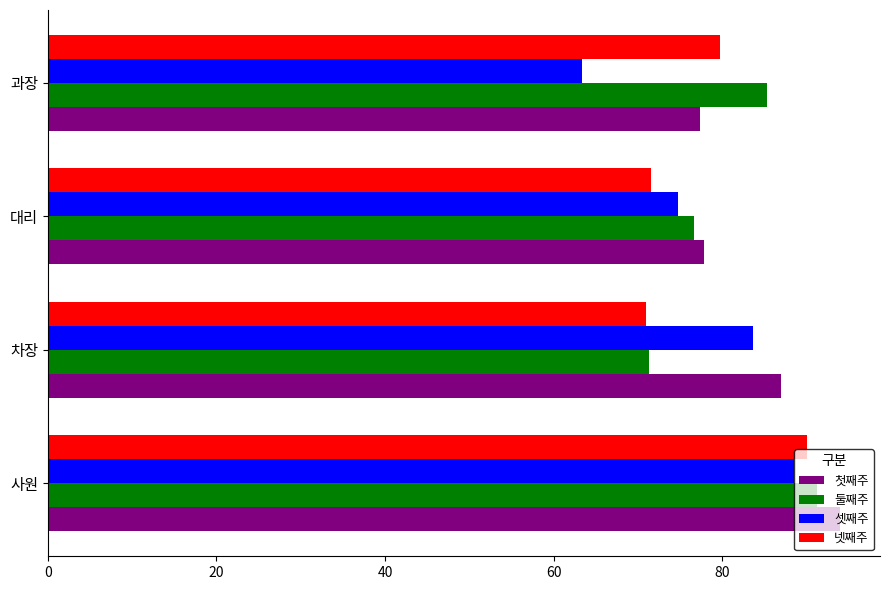

At how many categories does at least one series exceed 73?

4